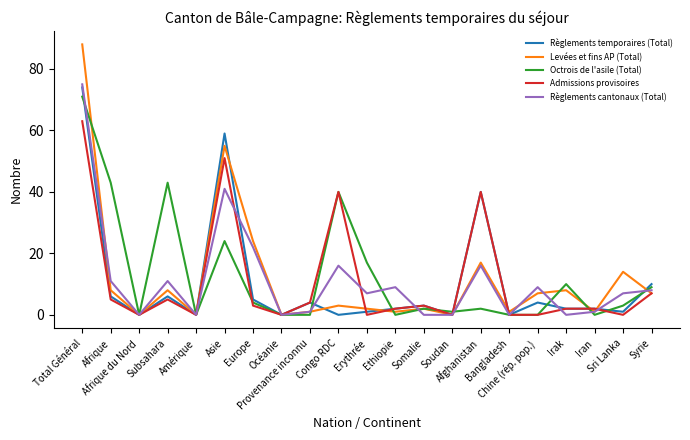

What is the difference between the Admissions provisoires values at Congo RDC and Iran?

38